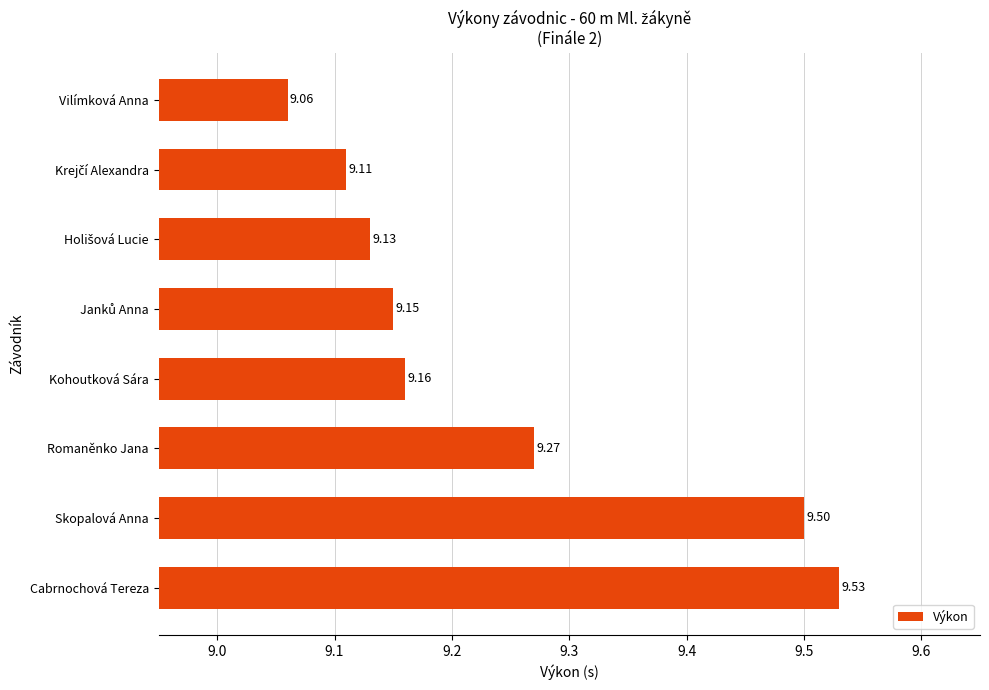

What is the difference between the maximum and second lowest values?

0.4